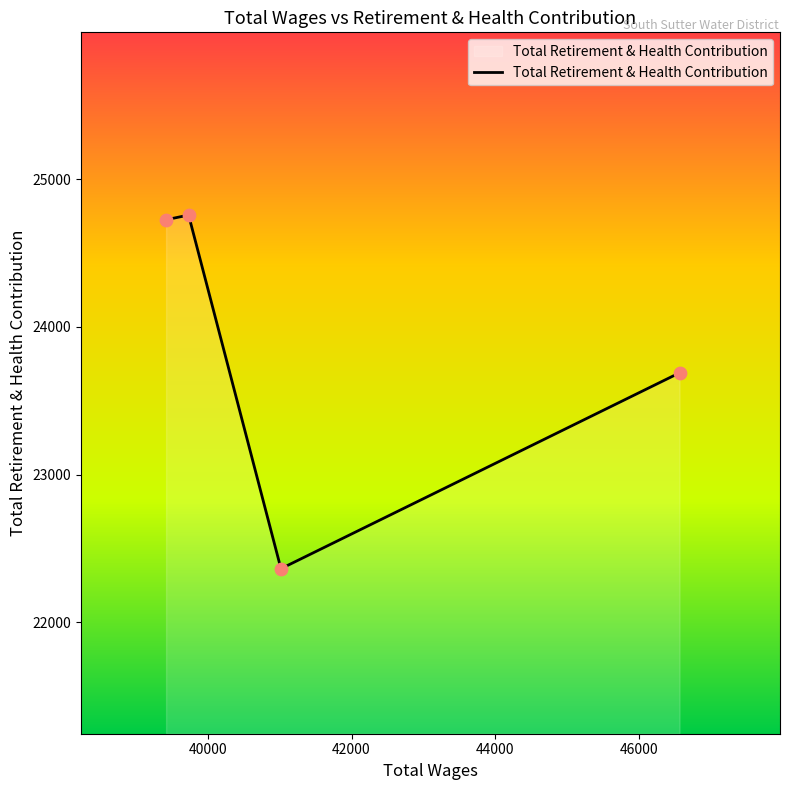

What is the maximum value shown in the chart?

24758